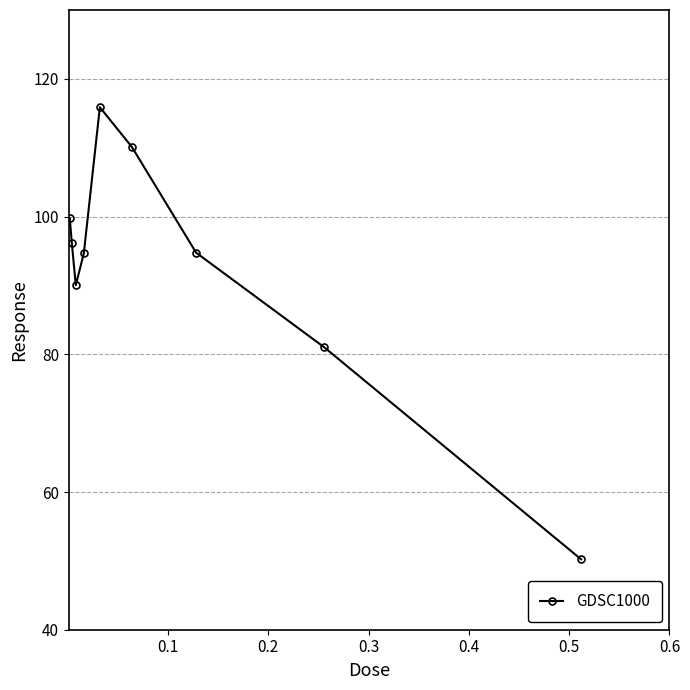

What is the value of the 5th point from the left?

115.9